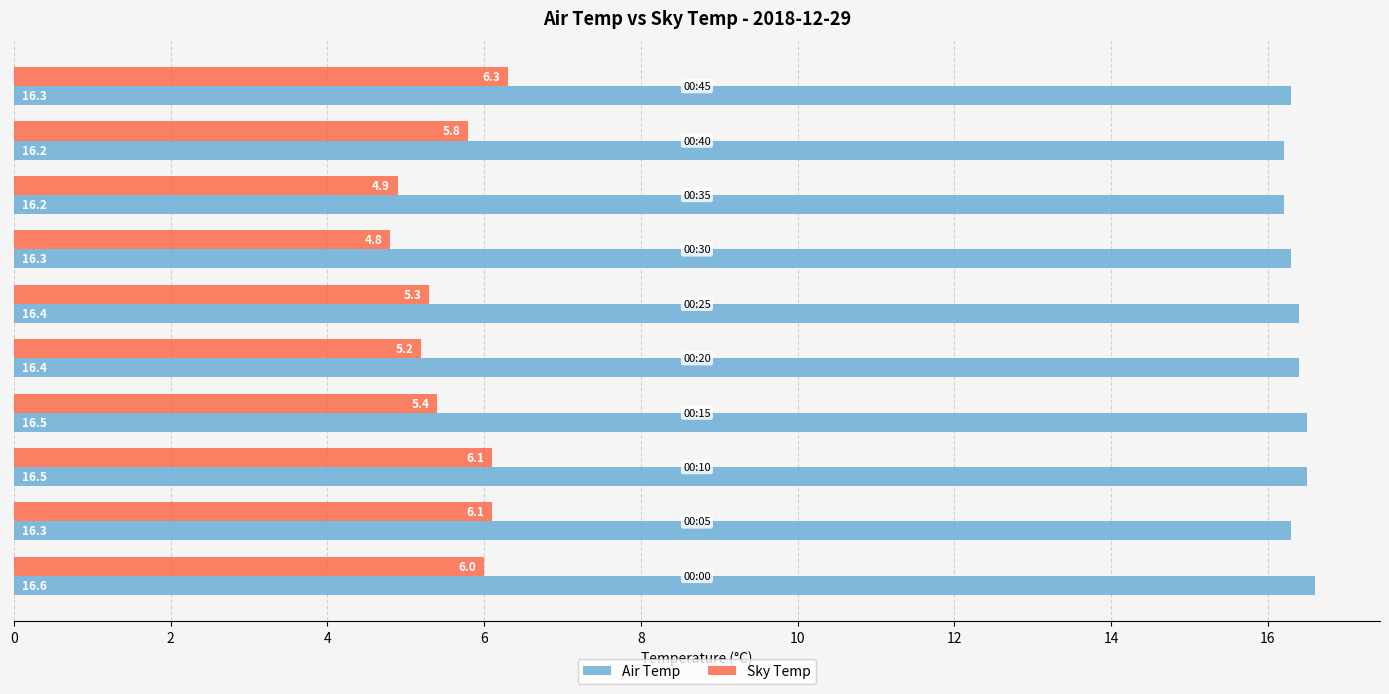

Which series has the largest range (max minus min)?

Sky Temp